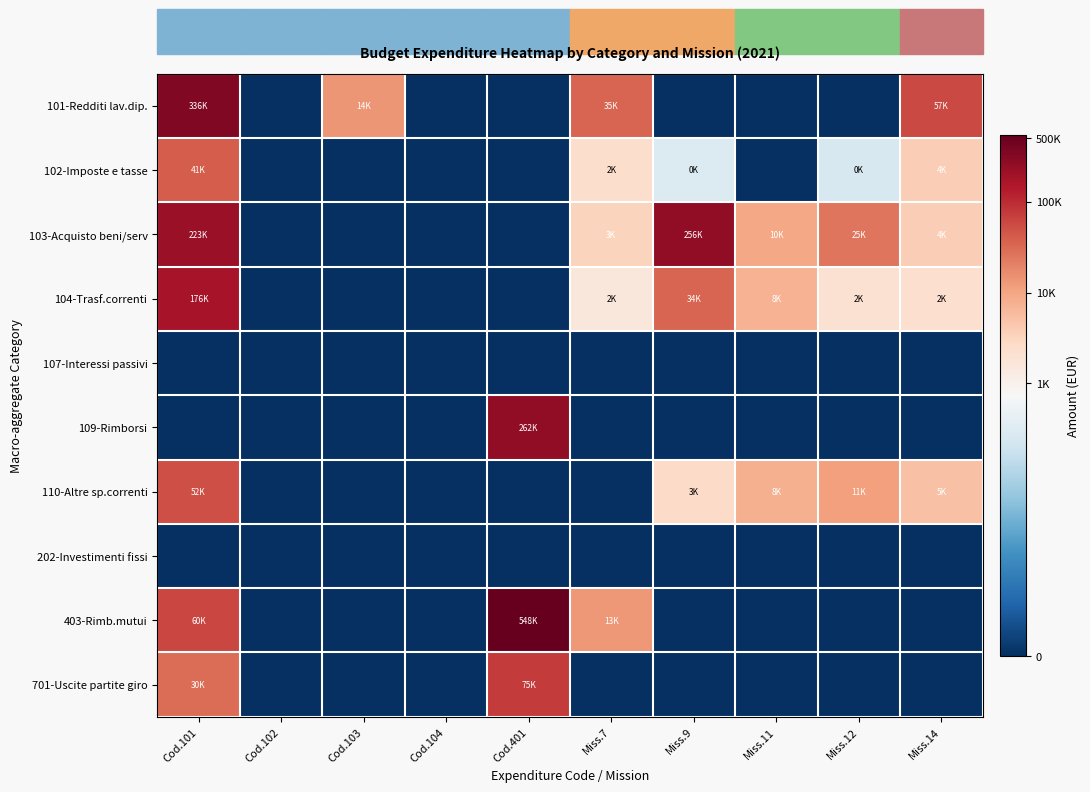

Reading right to left, list all the values displayed in this chart.

101-Redditi lav.dip.: Miss.14=10.9	Miss.12=0.0	Miss.11=0.0	Miss.9=0.0	Miss.7=10.5	Cod.401=0.0	Cod.104=0.0	Cod.103=9.5	Cod.102=0.0	Cod.101=12.7
102-Imposte e tasse: Miss.14=8.2	Miss.12=5.5	Miss.11=0.0	Miss.9=5.7	Miss.7=7.8	Cod.401=0.0	Cod.104=0.0	Cod.103=0.0	Cod.102=0.0	Cod.101=10.6
103-Acquisto beni/serv: Miss.14=8.2	Miss.12=10.1	Miss.11=9.2	Miss.9=12.5	Miss.7=8.1	Cod.401=0.0	Cod.104=0.0	Cod.103=0.0	Cod.102=0.0	Cod.101=12.3
104-Trasf.correnti: Miss.14=7.7	Miss.12=7.6	Miss.11=8.9	Miss.9=10.4	Miss.7=7.4	Cod.401=0.0	Cod.104=0.0	Cod.103=0.0	Cod.102=0.0	Cod.101=12.1
107-Interessi passivi: Miss.14=0.0	Miss.12=0.0	Miss.11=0.0	Miss.9=0.0	Miss.7=0.0	Cod.401=0.0	Cod.104=0.0	Cod.103=0.0	Cod.102=0.0	Cod.101=0.0
109-Rimborsi: Miss.14=0.0	Miss.12=0.0	Miss.11=0.0	Miss.9=0.0	Miss.7=0.0	Cod.401=12.5	Cod.104=0.0	Cod.103=0.0	Cod.102=0.0	Cod.101=0.0
110-Altre sp.correnti: Miss.14=8.5	Miss.12=9.3	Miss.11=9.0	Miss.9=7.8	Miss.7=0.0	Cod.401=0.0	Cod.104=0.0	Cod.103=0.0	Cod.102=0.0	Cod.101=10.9
202-Investimenti fissi: Miss.14=0.0	Miss.12=0.0	Miss.11=0.0	Miss.9=0.0	Miss.7=0.0	Cod.401=0.0	Cod.104=0.0	Cod.103=0.0	Cod.102=0.0	Cod.101=0.0
403-Rimb.mutui: Miss.14=0.0	Miss.12=0.0	Miss.11=0.0	Miss.9=0.0	Miss.7=9.5	Cod.401=13.2	Cod.104=0.0	Cod.103=0.0	Cod.102=0.0	Cod.101=11.0
701-Uscite partite giro: Miss.14=0.0	Miss.12=0.0	Miss.11=0.0	Miss.9=0.0	Miss.7=0.0	Cod.401=11.2	Cod.104=0.0	Cod.103=0.0	Cod.102=0.0	Cod.101=10.3